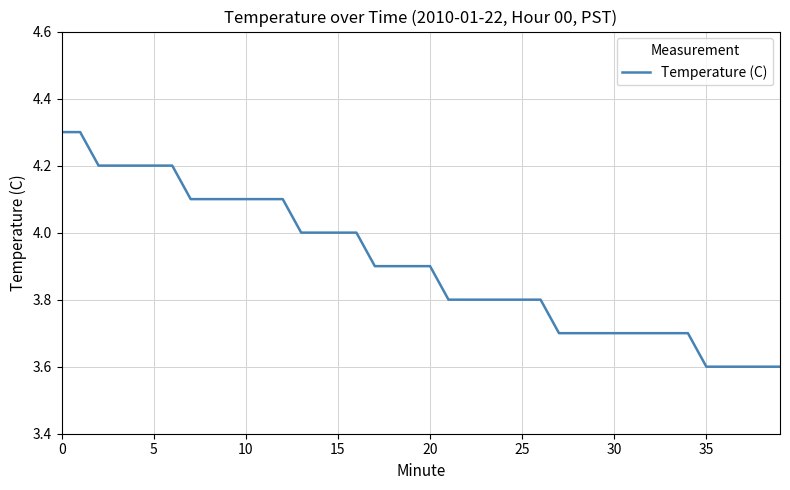

What is the difference between the maximum and minimum values?

0.7